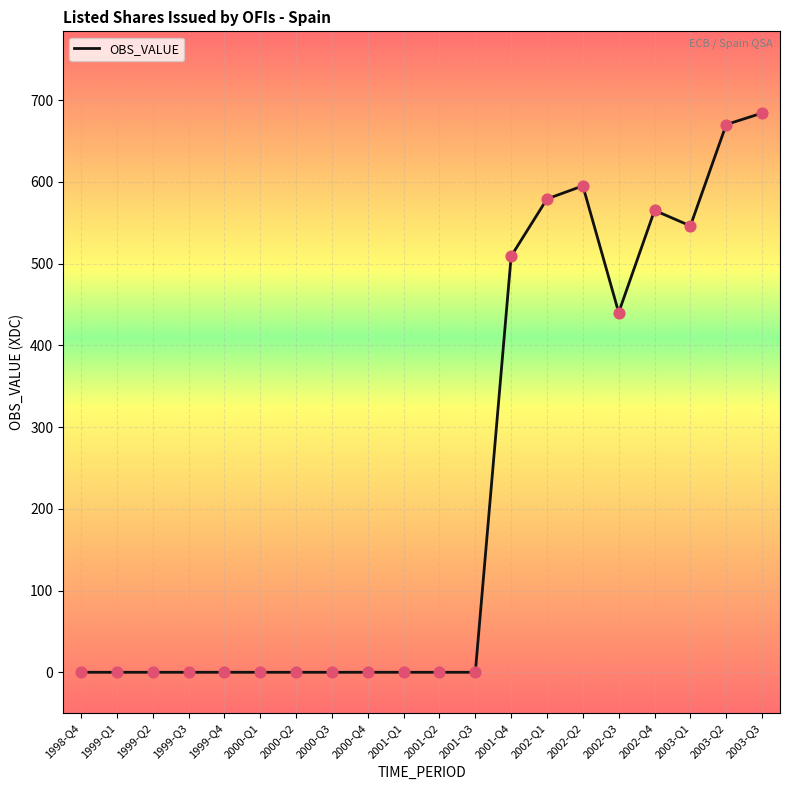

What is the change in value from 2001-Q2 to 2002-Q2?

+595